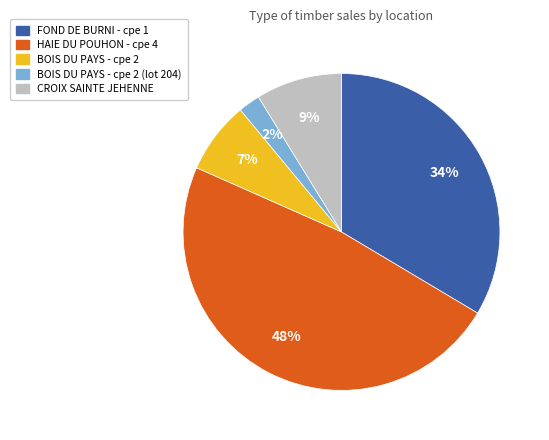

How many segments does this pie chart have?

5